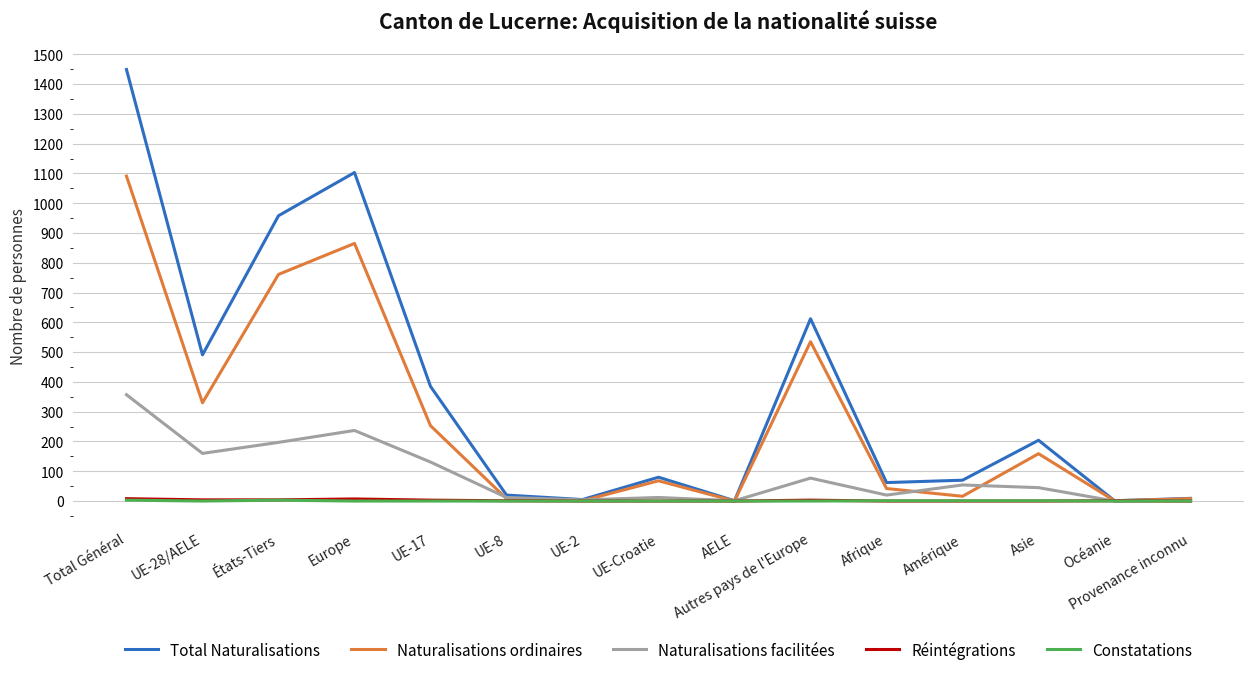

What is the greatest value displayed?

1449